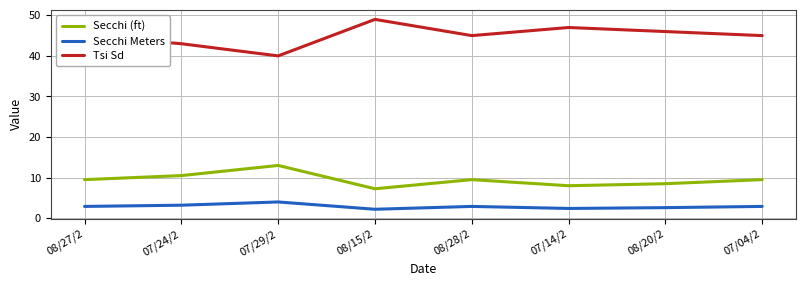

Does the chart have visible grid lines?

Yes